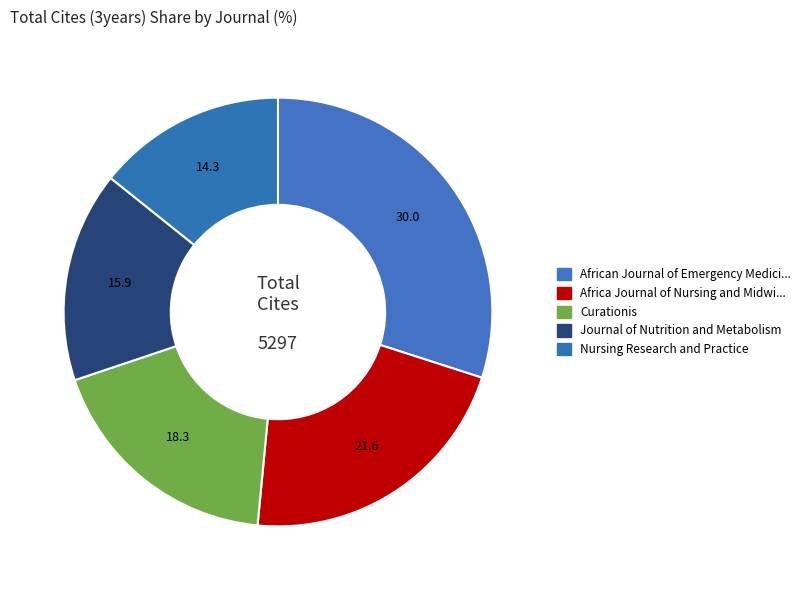

How many slices are in this pie chart?

5